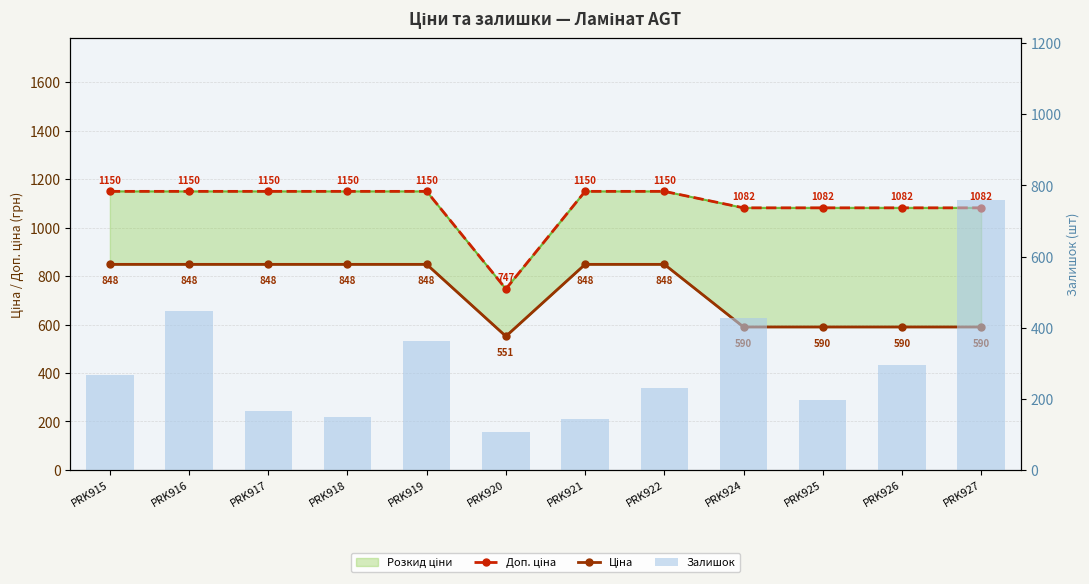

What is the total value across all series at PRK927?

2430.6